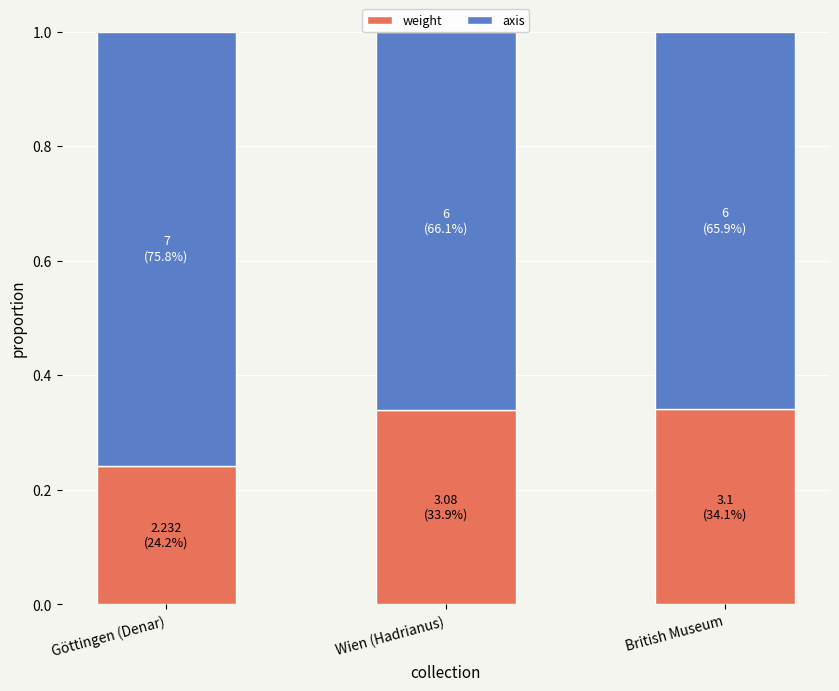

Count the number of data series in this chart.

2